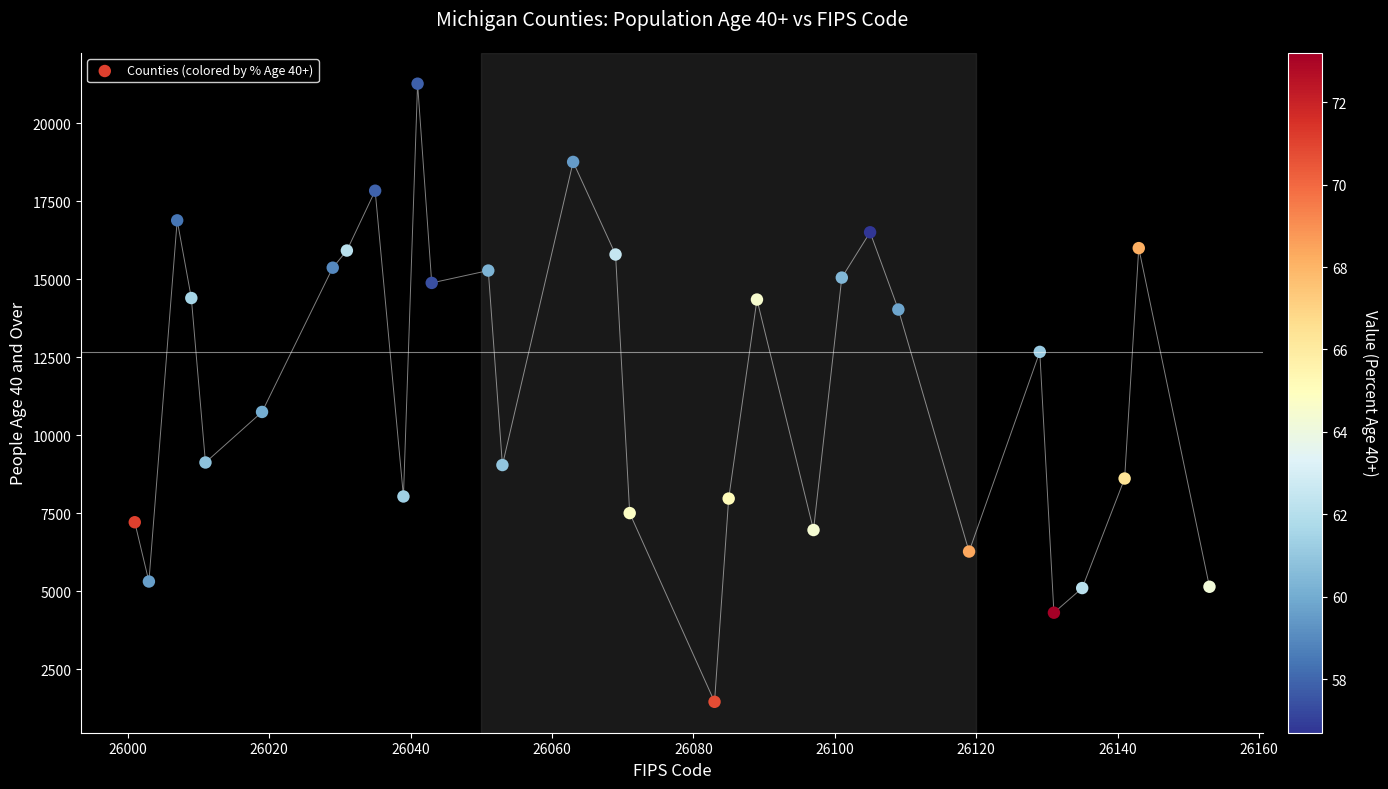

What is the range of Y values (max minus min)?

19823